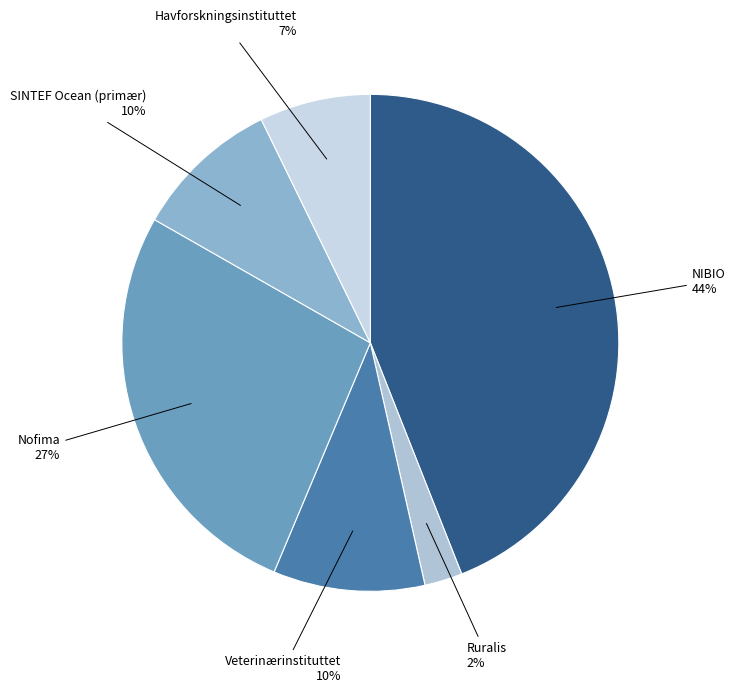

Count the number of slices in the pie.

6